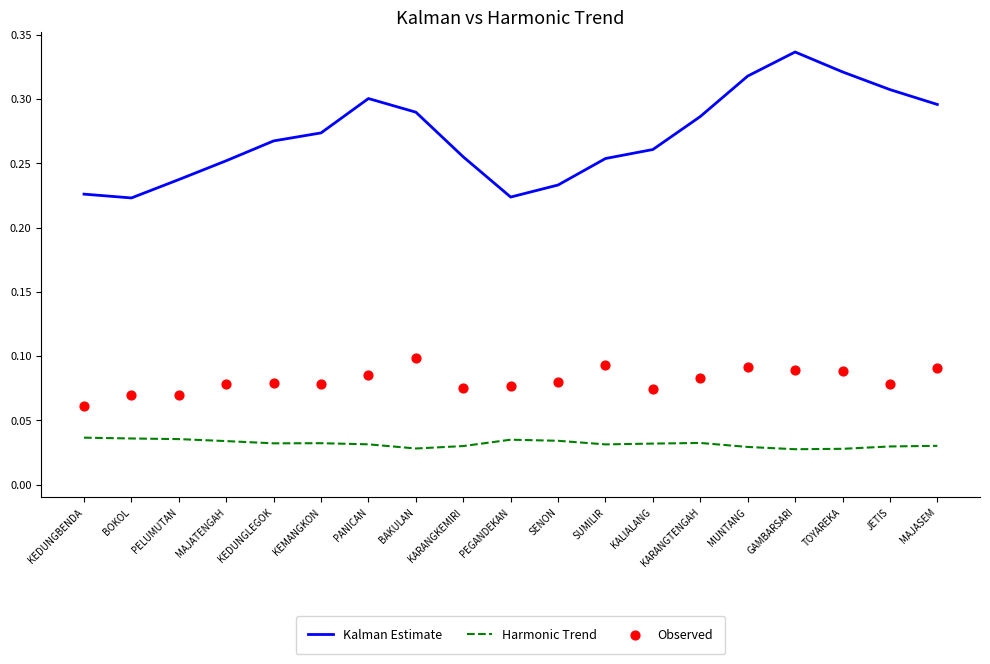

Which series has the largest Y range (max minus min)?

Kalman Estimate